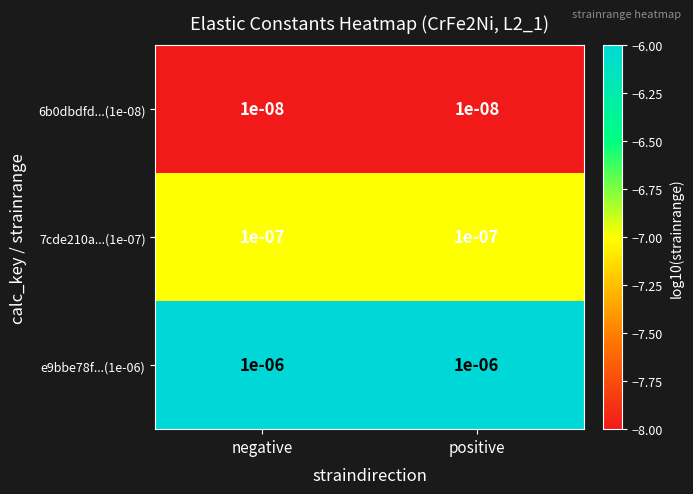

Is the value of 7cde210a...(1e-07) at positive greater than the value of 6b0dbdfd...(1e-08) at positive?

Yes